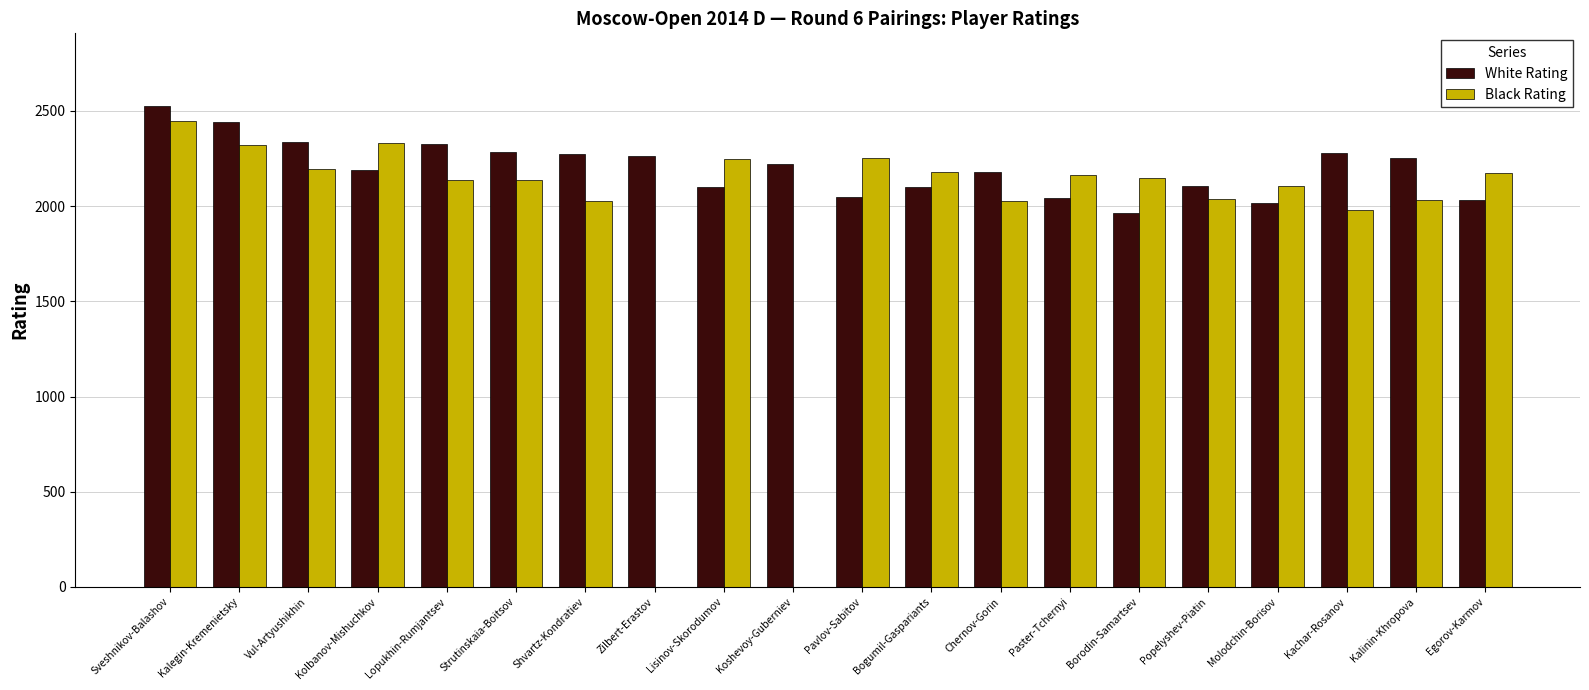

True or false: White Rating has a value of 2100 at Bogumil-Gaspariants.

True